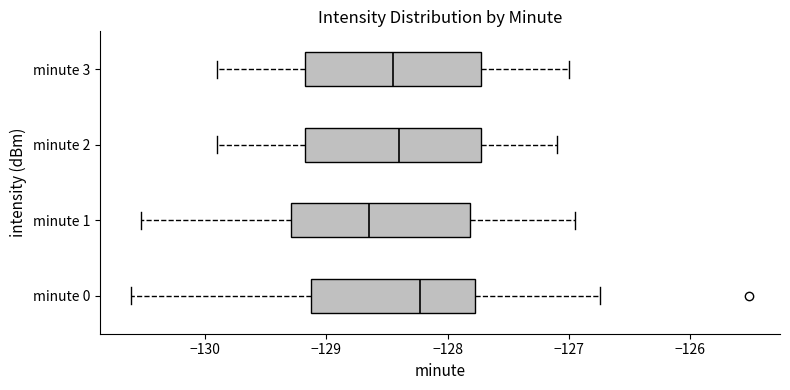

Where does the left whisker of the box for minute 2 end on the x-axis? The values are not printed on the chart, so give them approximately, as read against the axis.

-129.9